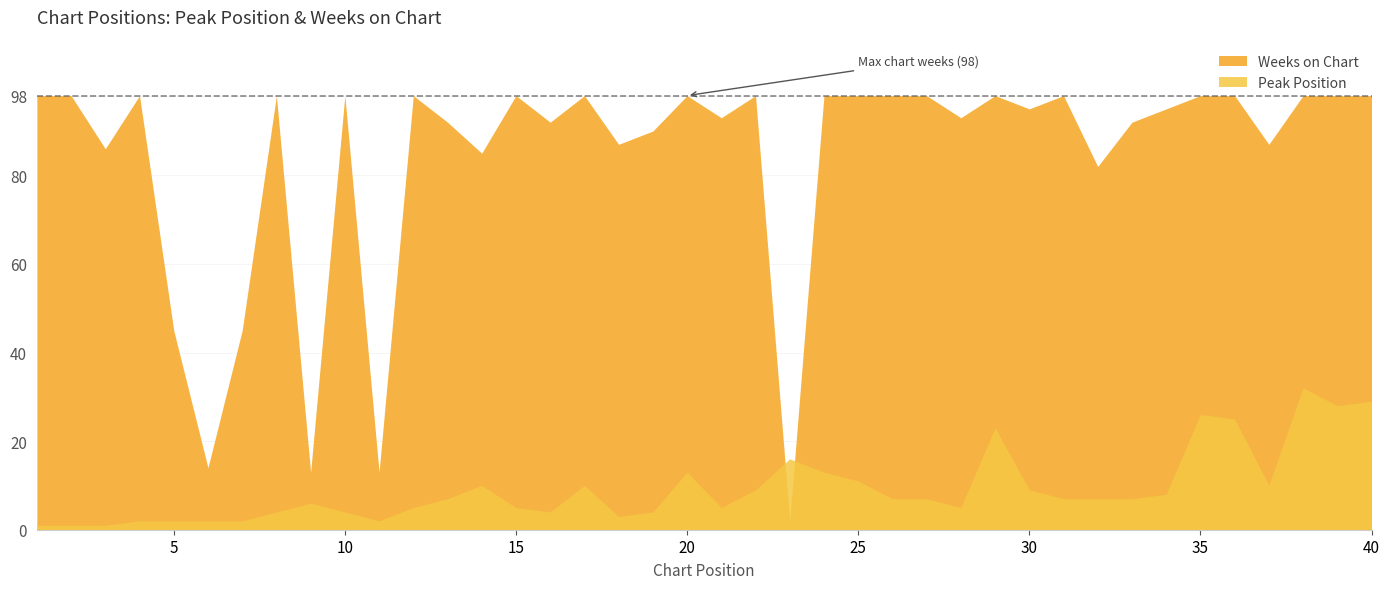

At how many categories does at least one series exceed 8?

40